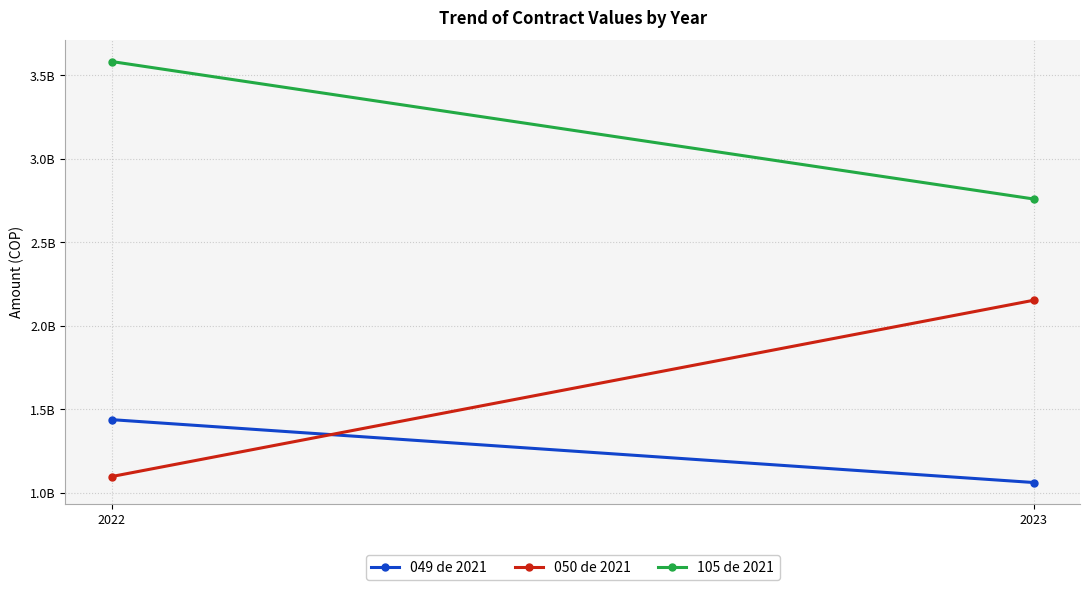

What is the sum of all 050 de 2021 values?

3251482807.0